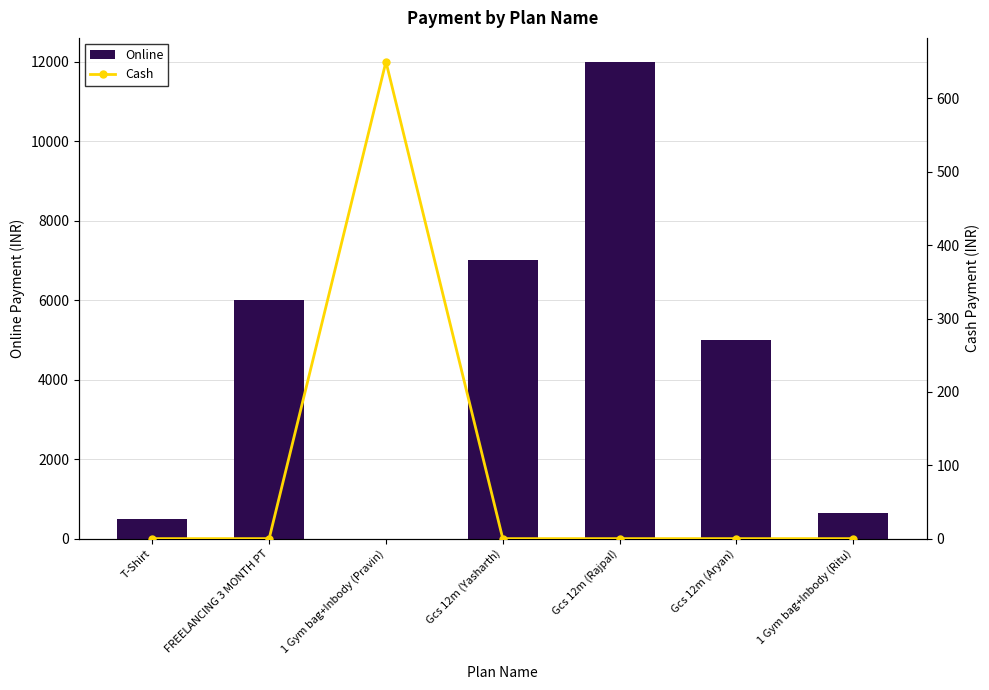

What is the difference between the Cash values at 1 Gym bag+Inbody (Ritu) and 1 Gym bag+Inbody (Pravin)?

650